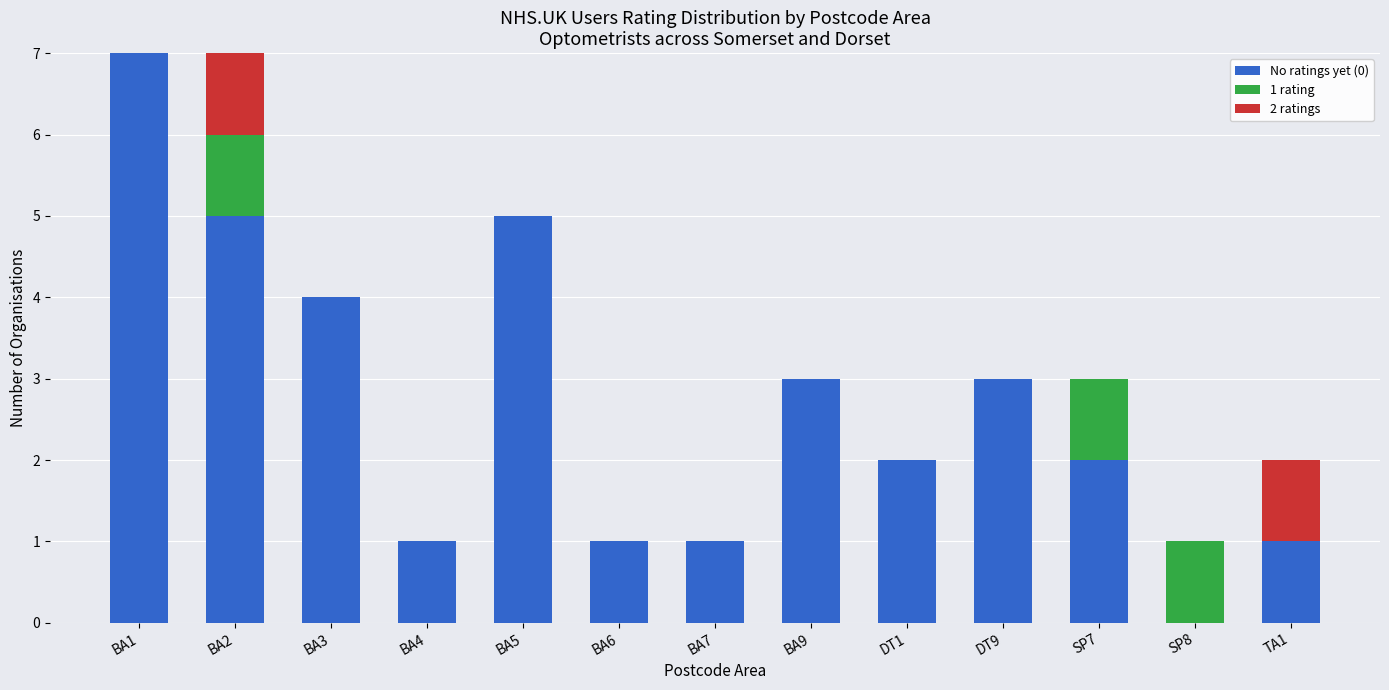

At which label does No ratings yet (0) reach its peak?

BA1